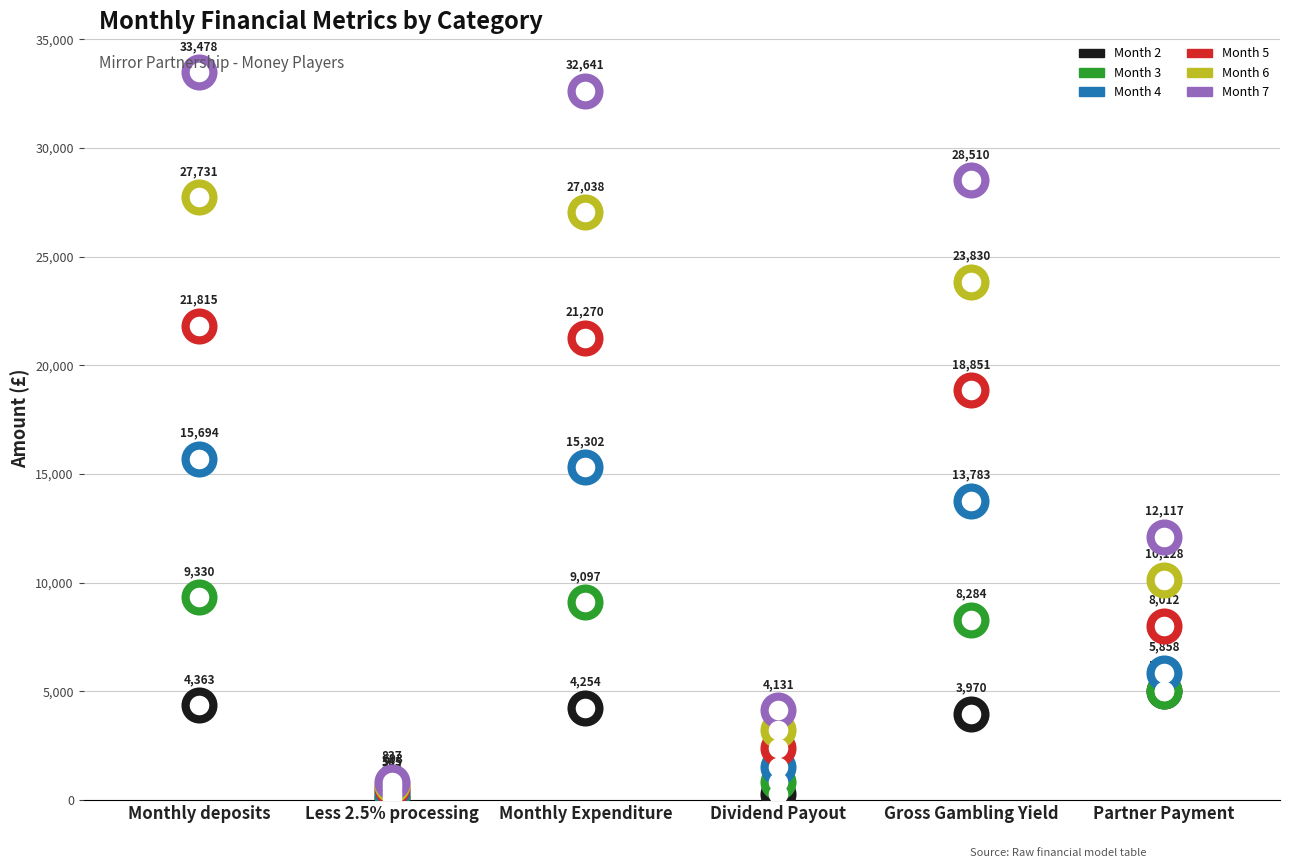

Which series has the widest spread of Y values?

Month 7